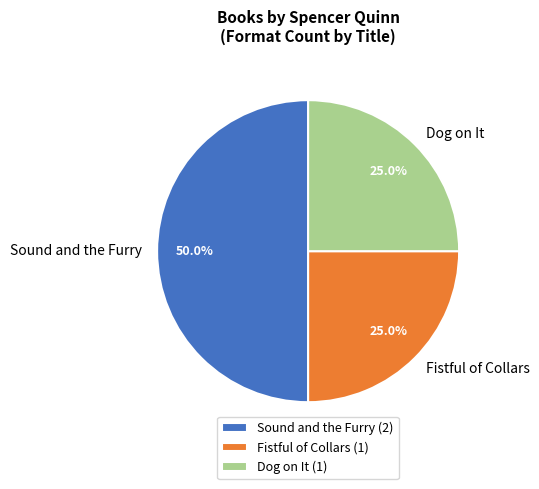

Combined, what portion of the pie is Dog on It and Fistful of Collars?

50.0%